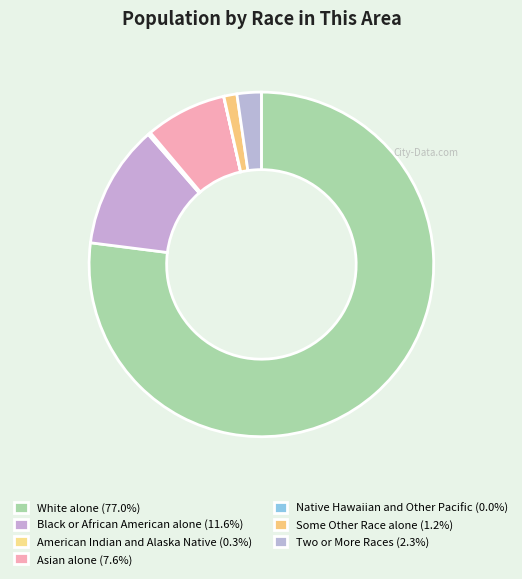

To the nearest percent, what is the combined percentage of American Indian and Alaska Native and Black or African American alone?

12%